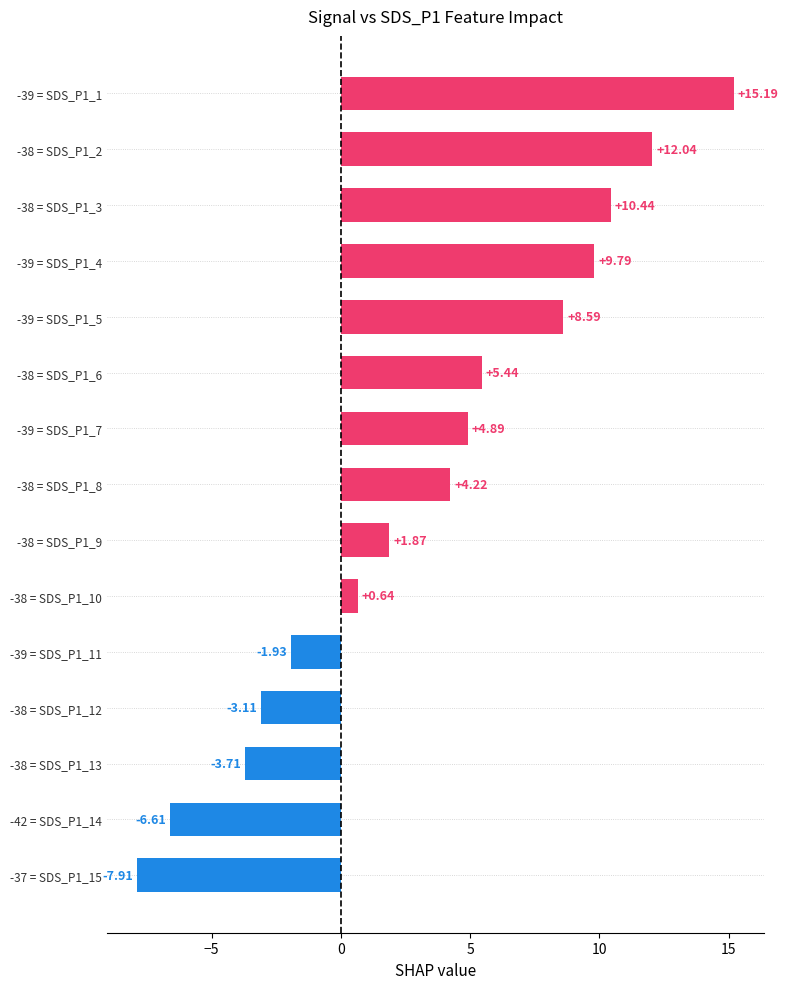

Between -38 = SDS_P1_10 and -39 = SDS_P1_7, which is larger?

-39 = SDS_P1_7